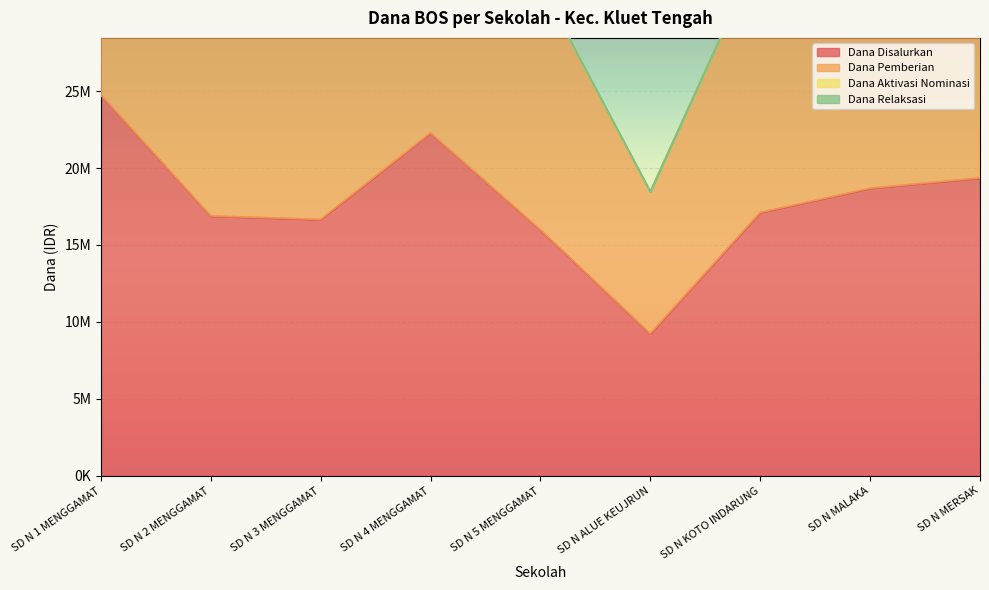

What is the average value of the Dana Pemberian series?

35725000